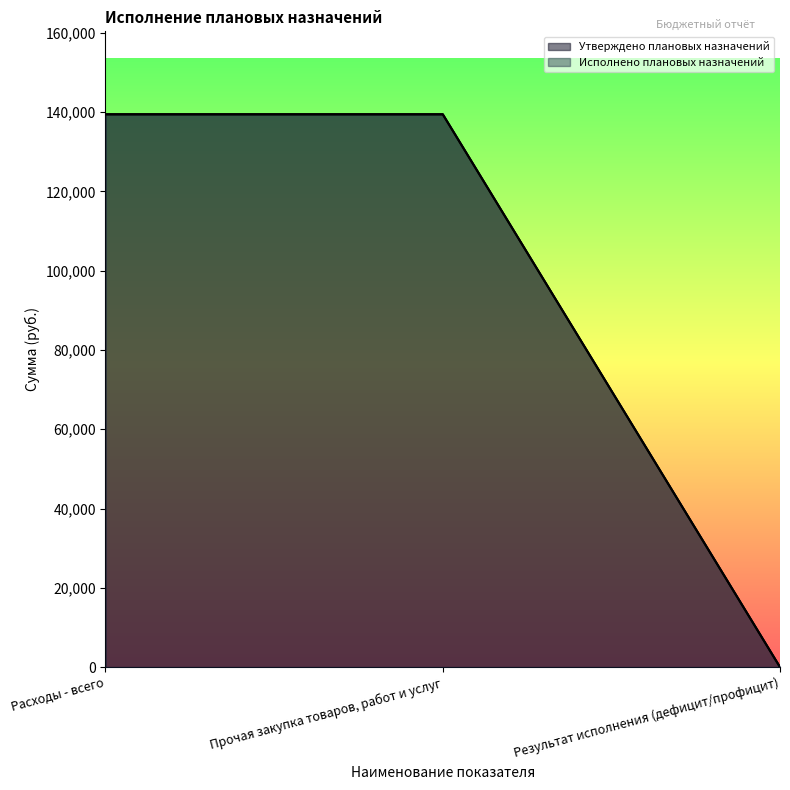

What is the highest value of the Исполнено плановых назначений series?

139452.5